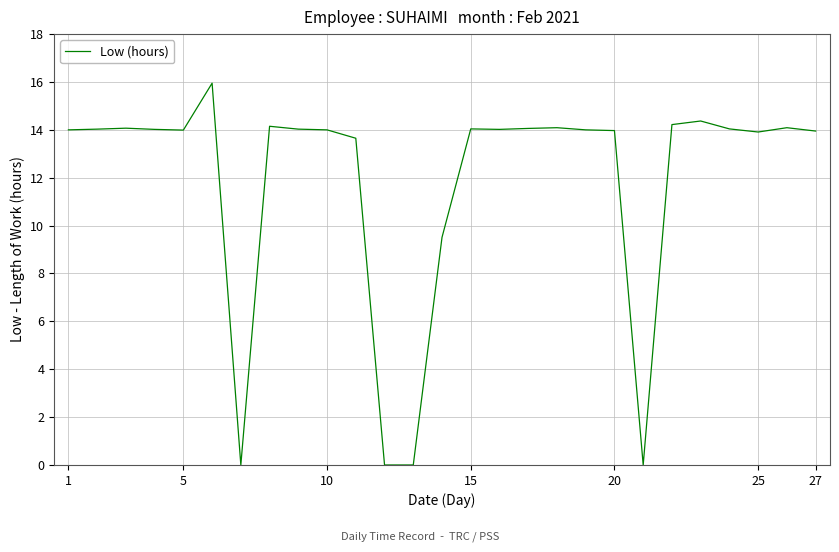

How many categories are shown in the chart?

27